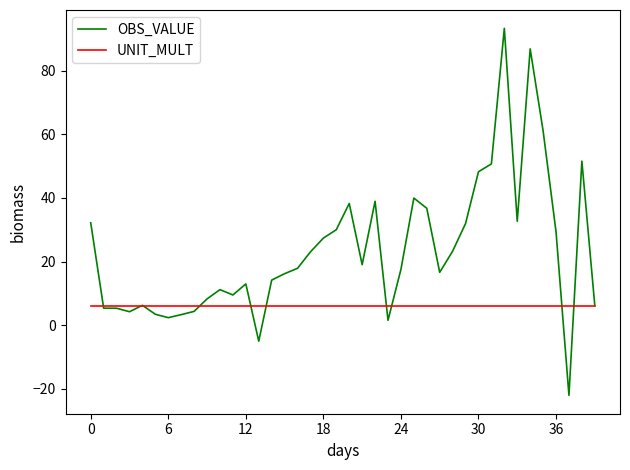

What is the greatest value displayed?

93.3